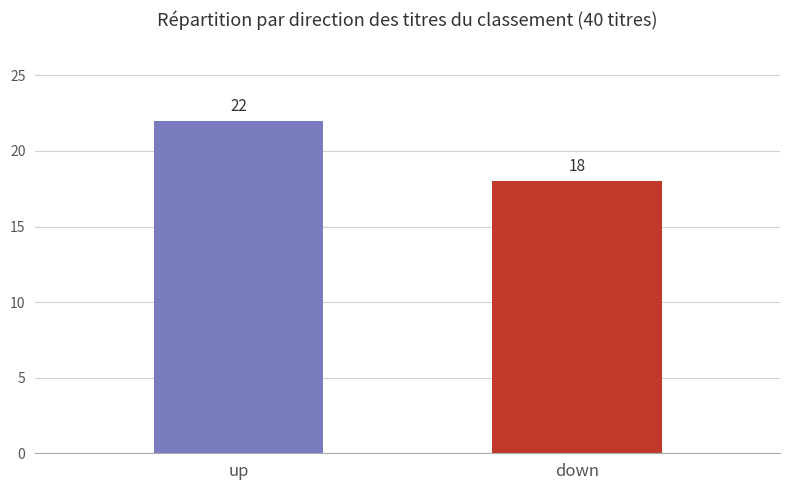

What value does the data have at up?

22